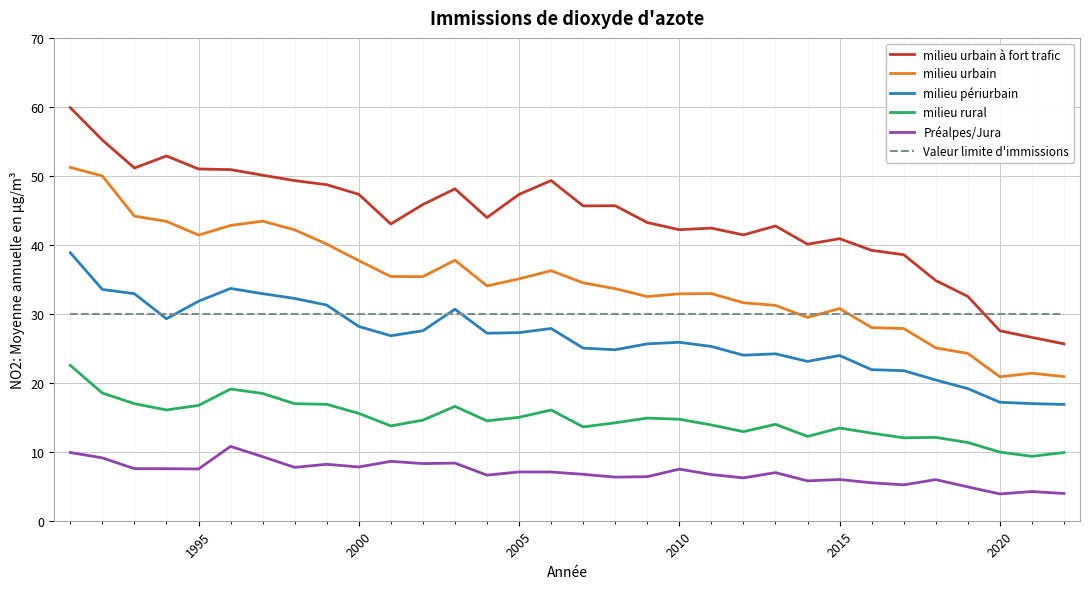

Rank the series by their maximum value, from lowest to highest.

Préalpes/Jura, milieu rural, Valeur limite d'immissions, milieu périurbain, milieu urbain, milieu urbain à fort trafic